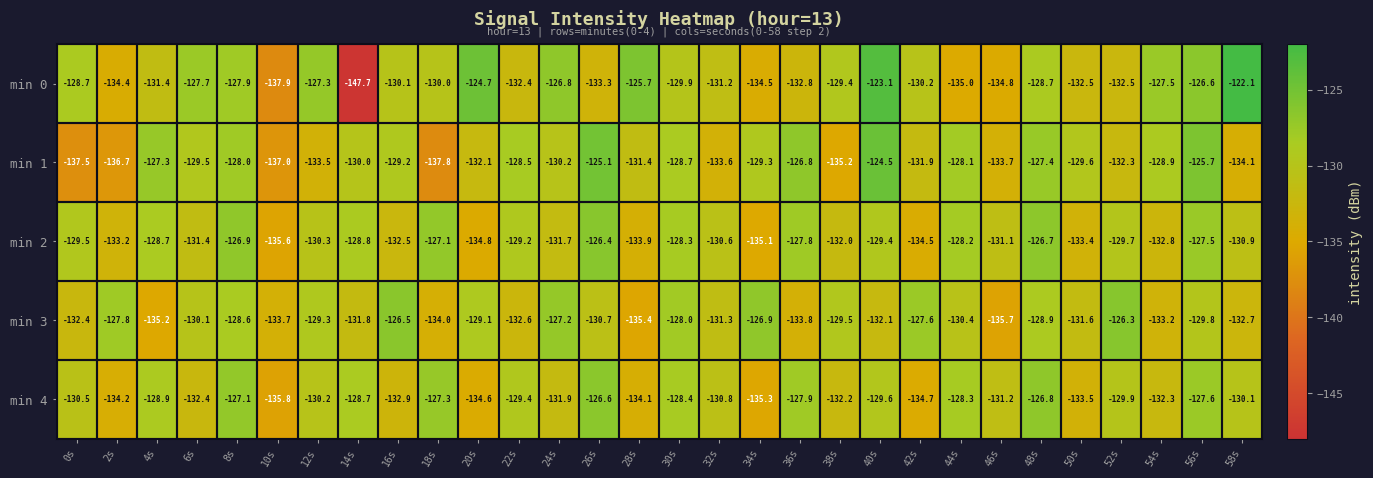

The min 4 series shows -57.2 at 38s. True or false?

False